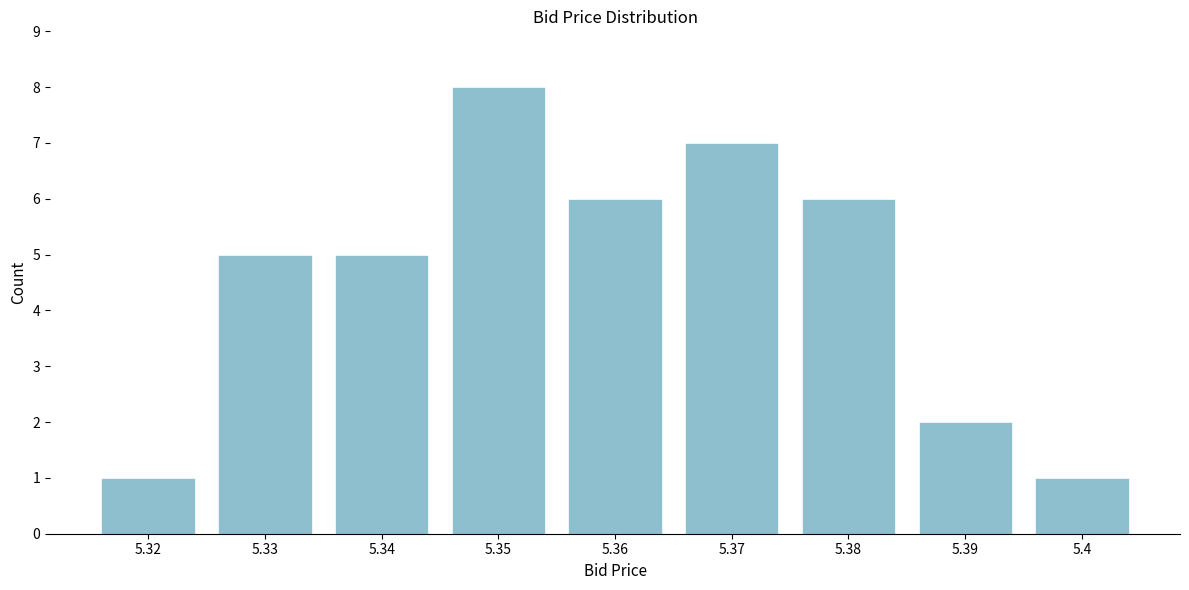

Reading left to right, extract all data points from this chart.

5.32=1	5.33=5	5.34=5	5.35=8	5.36=6	5.37=7	5.38=6	5.39=2	5.4=1